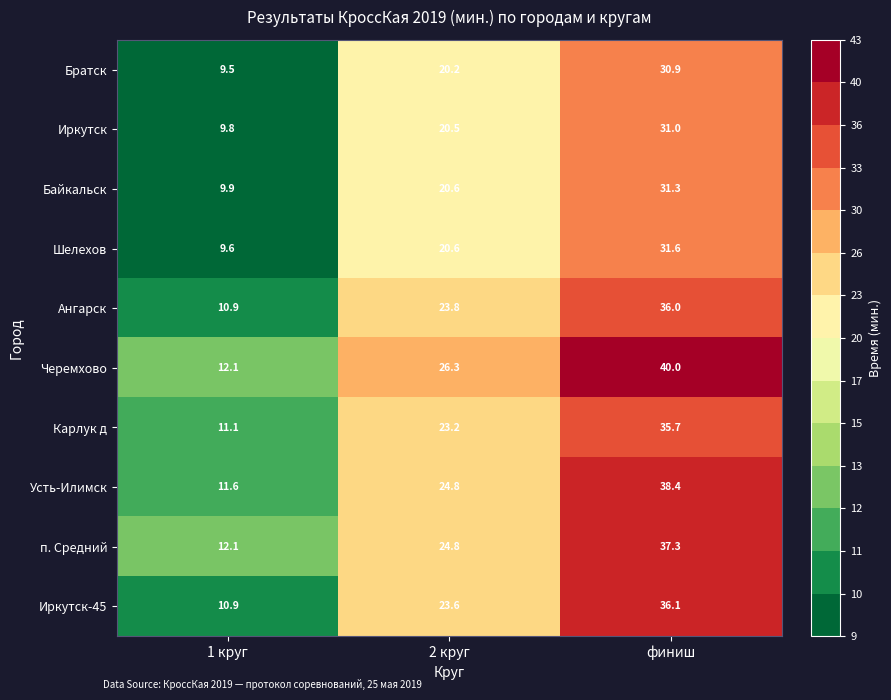

What is the difference between the Ангарск values at 1 круг and финиш?

25.1